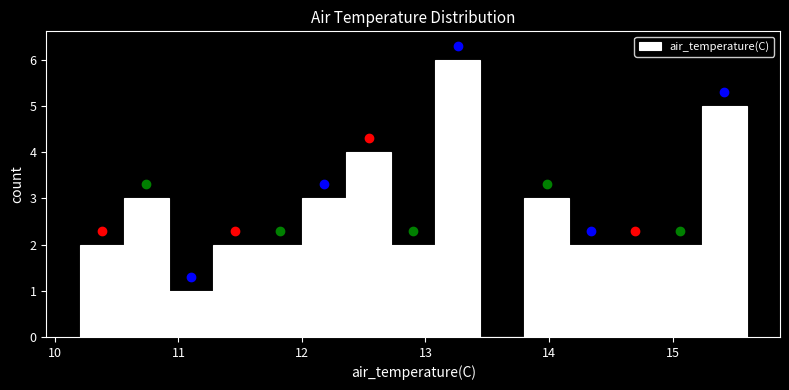

Read against the x-axis, roughly where is the centre of the tallest bar?

13.3